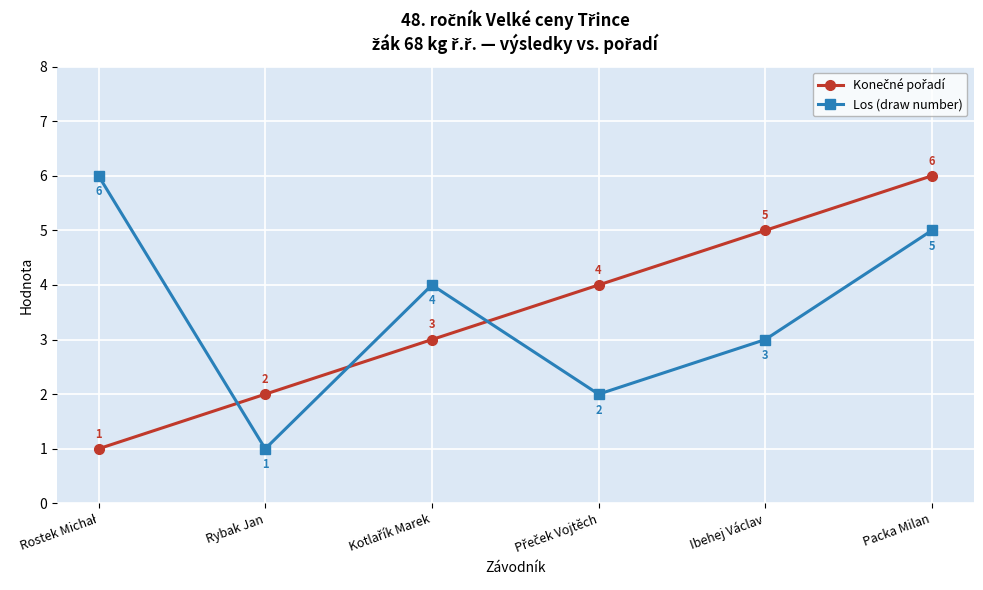

Read the Los (draw number) value at Packa Milan.

5